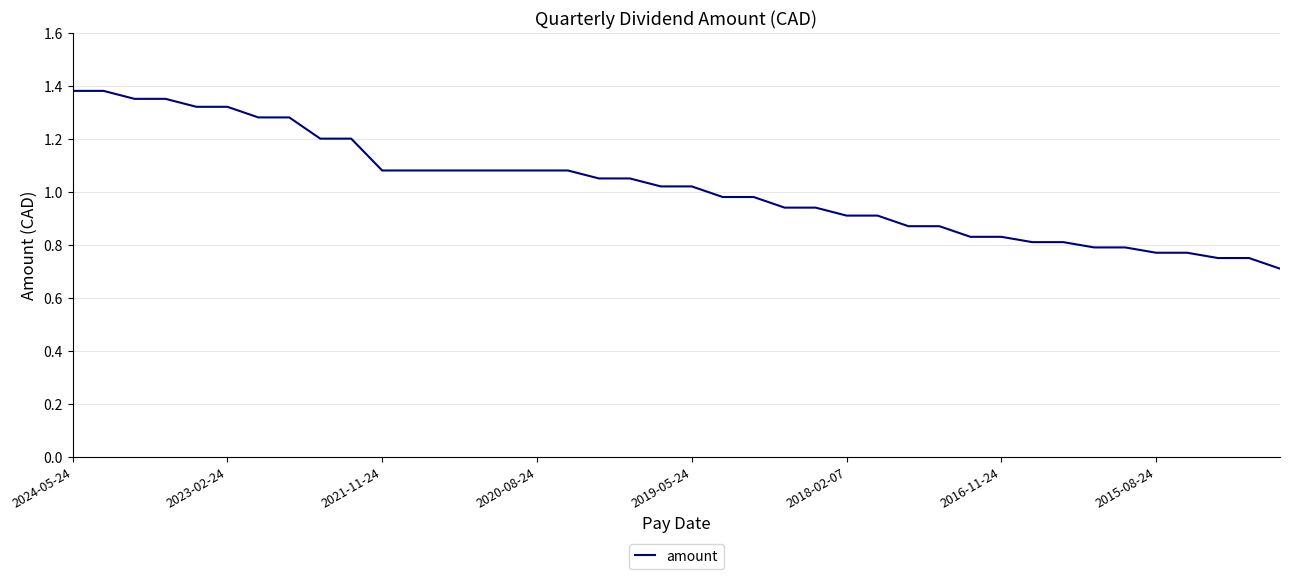

What is the difference between the maximum and minimum values?

0.7